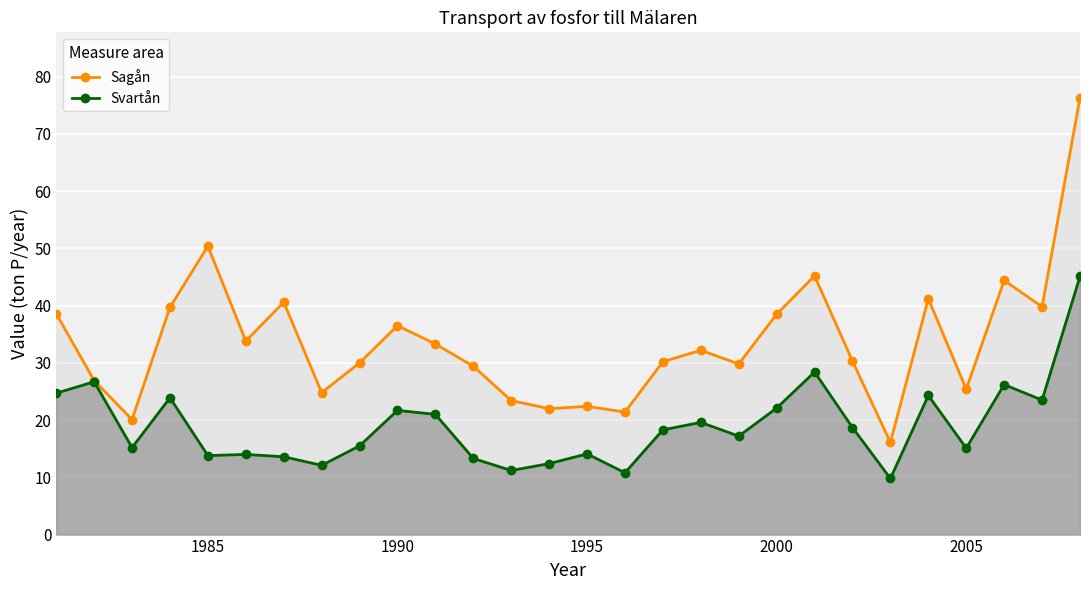

What is the minimum value shown in the chart?

9.8